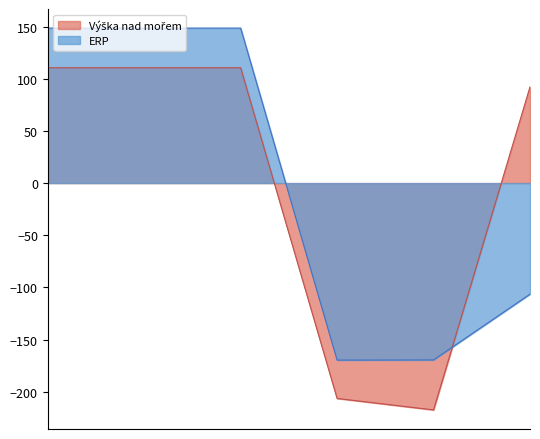

Count the number of data series in this chart.

2